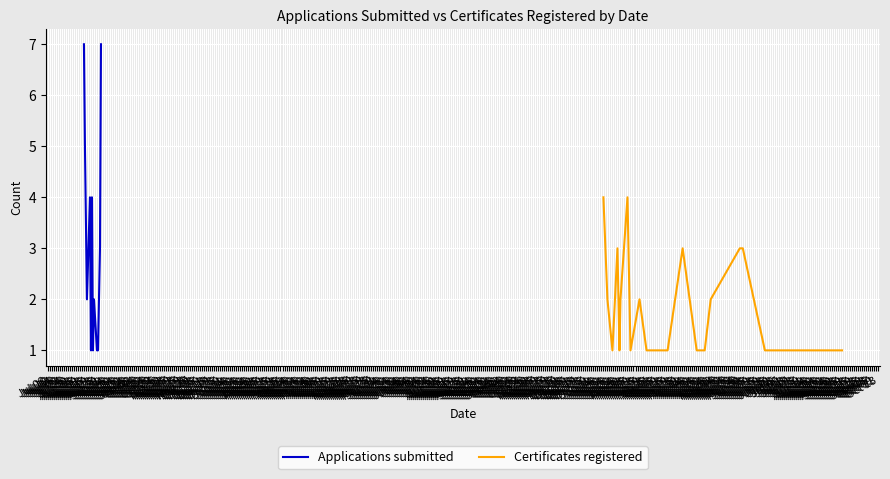

Between 2019-08-16 and 2019-08-22, which series saw the biggest shift?

Applications submitted